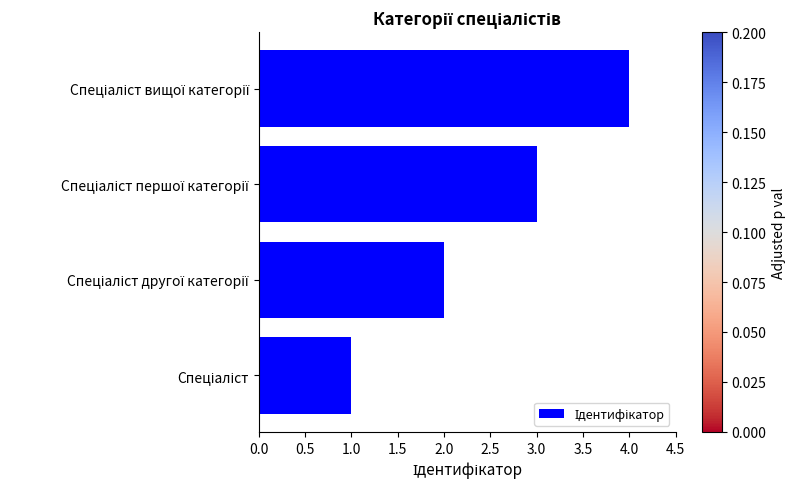

What is the maximum value shown in the chart?

4